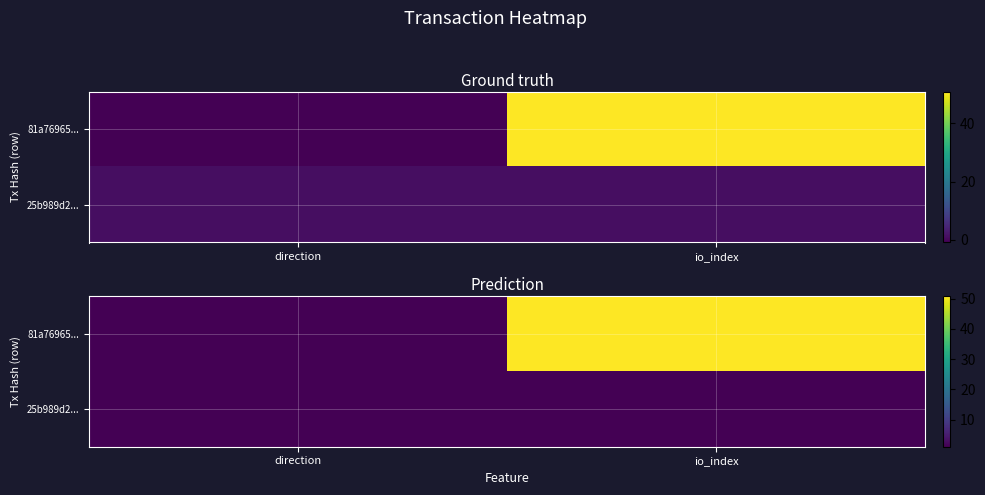

Which series has the largest range (max minus min)?

81a76965...